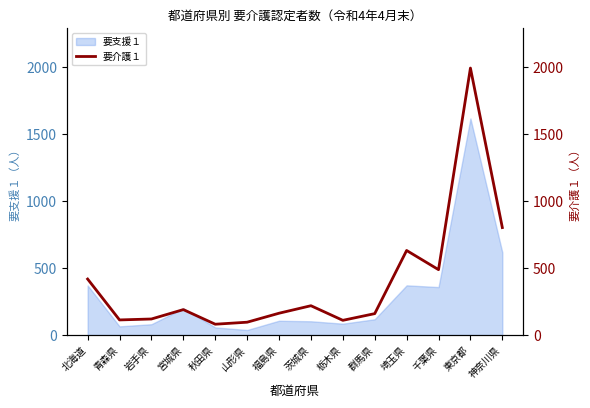

The 要支援１ series shows 85 at 栃木県. True or false?

True